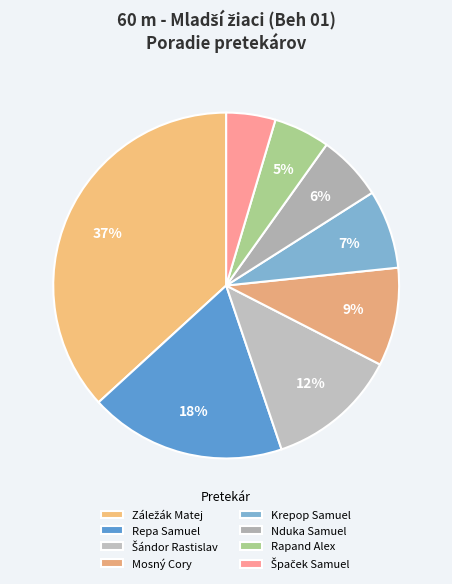

Is Repa Samuel the majority of the pie?

No